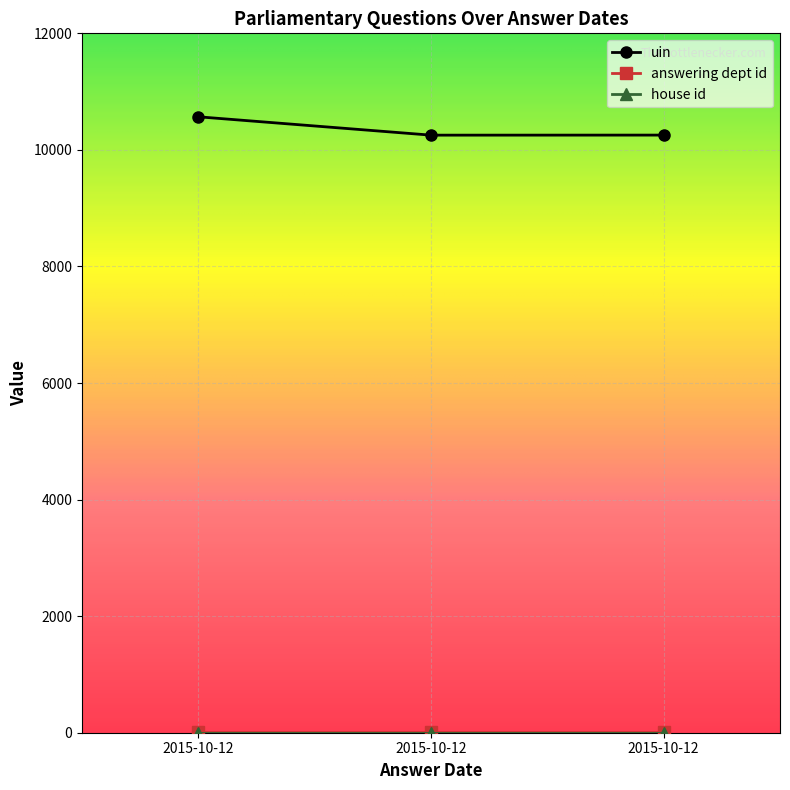

At 2015-10-12, list the series in order from smallest to largest.

house id, answering dept id, uin